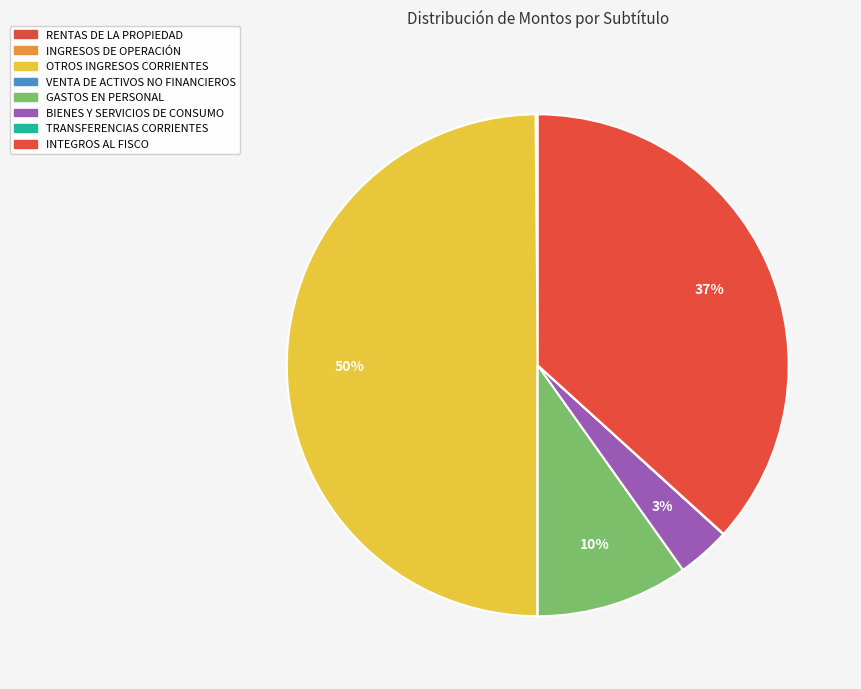

What portion of the pie excludes INTEGROS AL FISCO?

63.3%